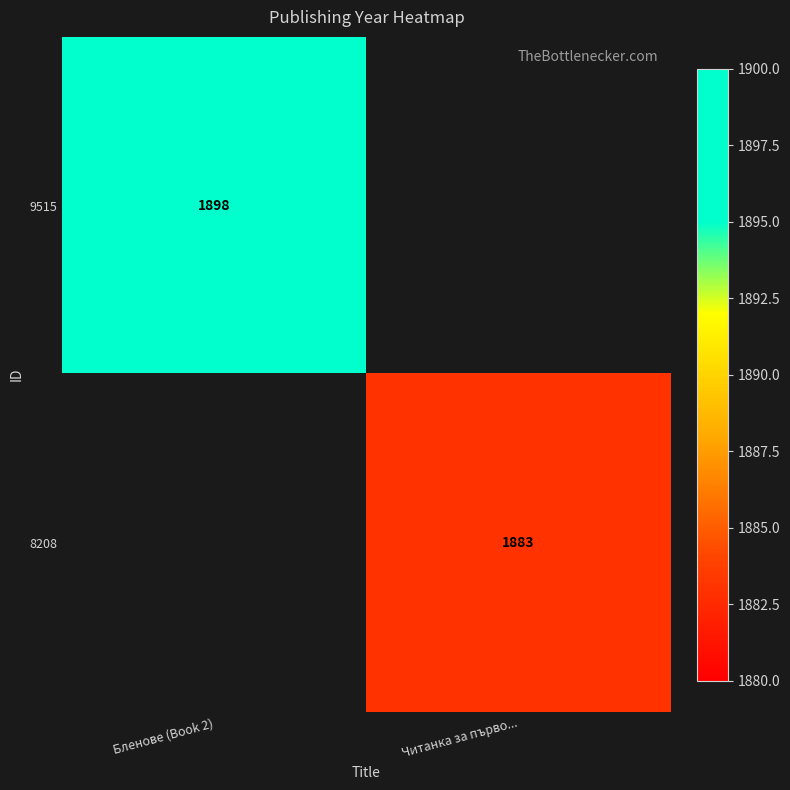

True or false: 9515 has a value of 1898 at Бленове (Book 2).

True